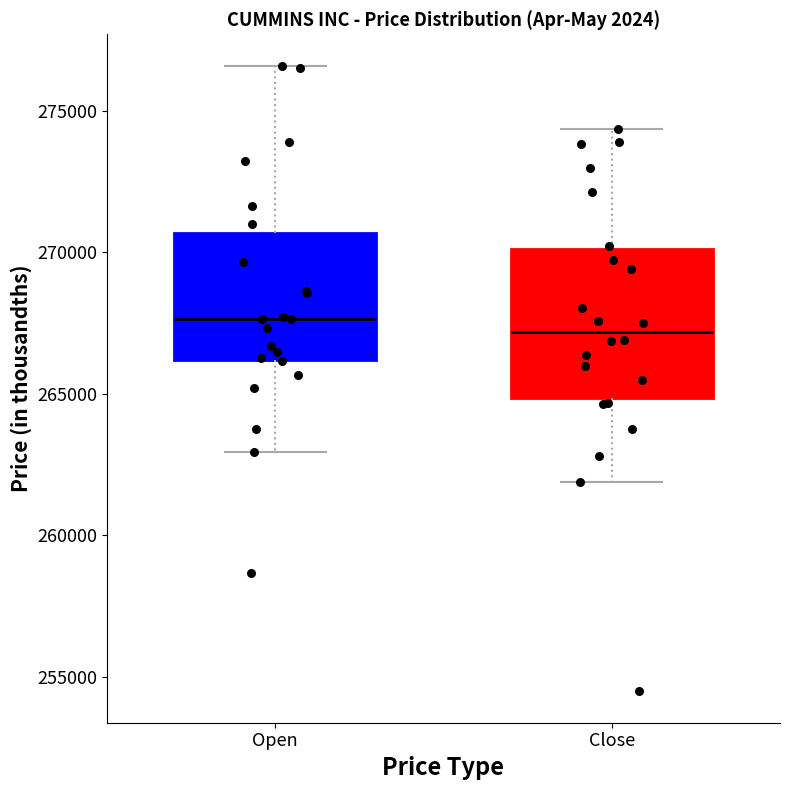

Reading left to right, read every box against the y-axis: the position of its median line, the range the box covers, and the ends of its whiskers. The values are not printed on the chart, so give them approximately, as read against the axis.

Open: median 267500, box 266000 to 270500, whiskers 263000 to 276500
Close: median 267000, box 265000 to 270000, whiskers 262000 to 274500